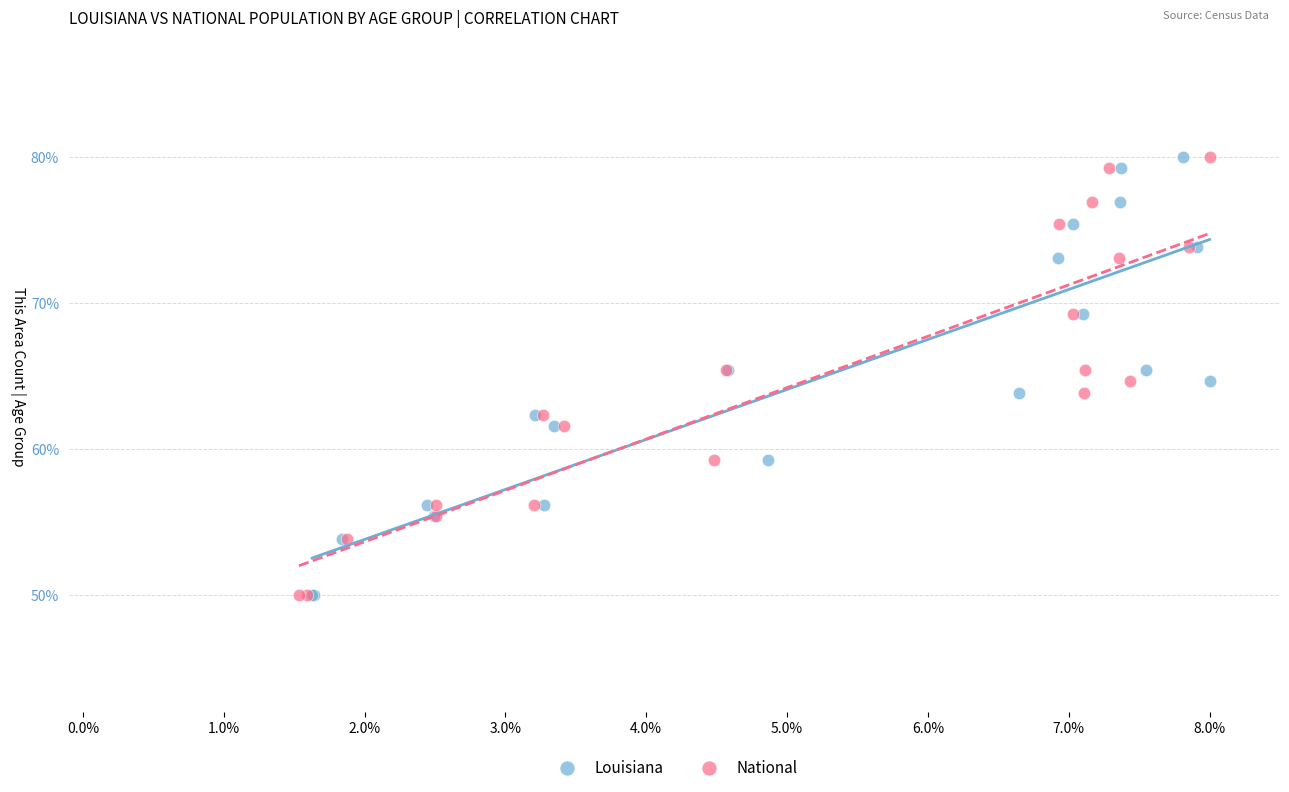

What are all the series names shown in the legend?

Louisiana, National